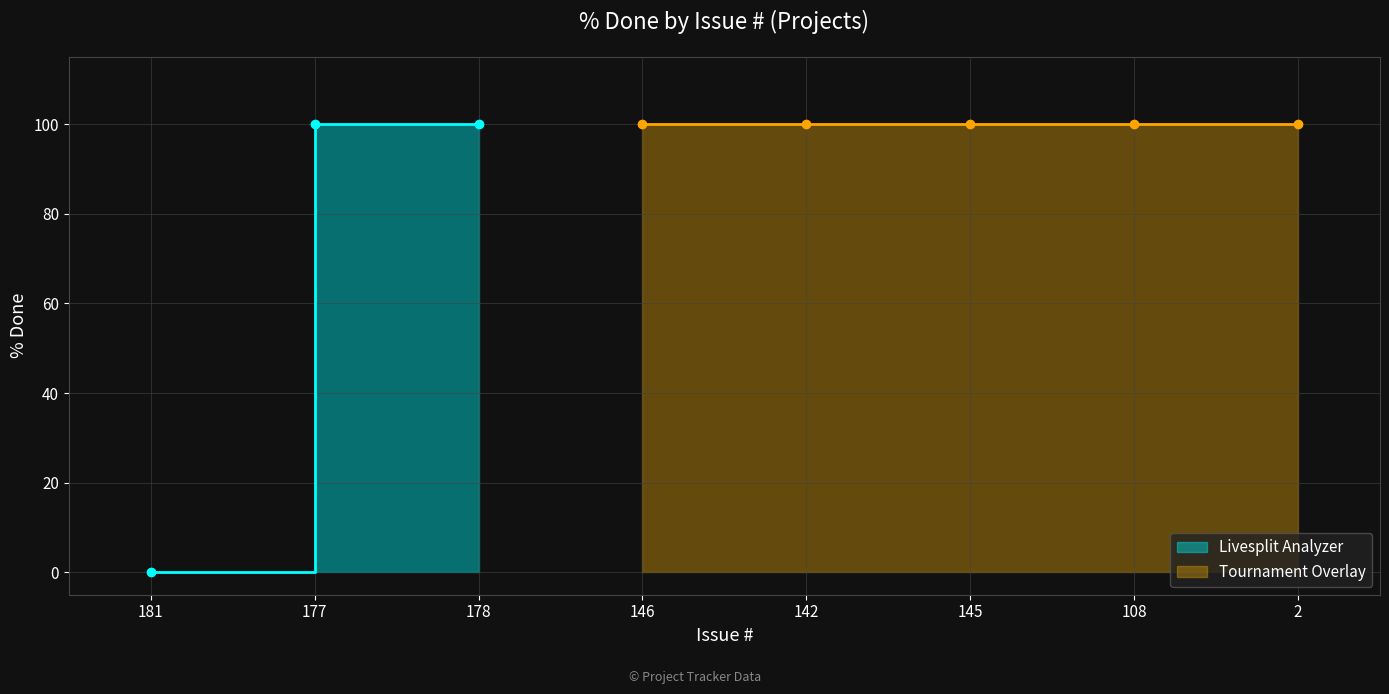

The chart shows a value of 100 at 178. True or false?

True